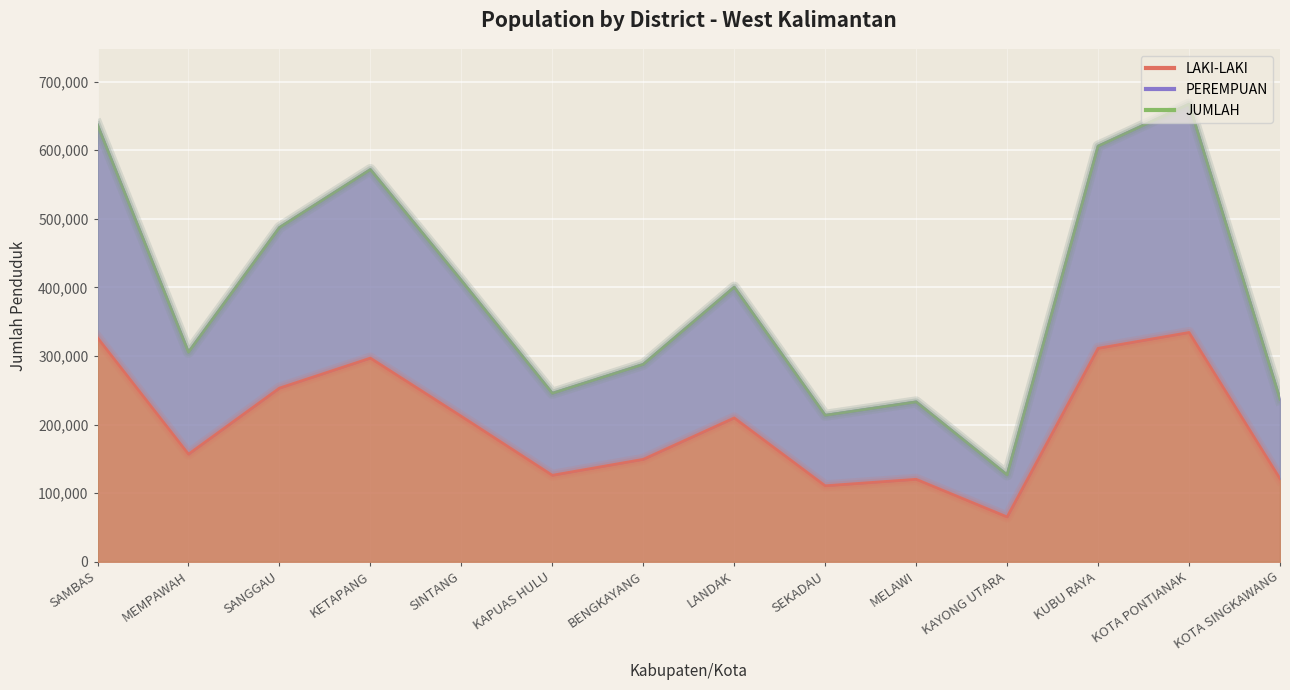

What is the sum of all LAKI-LAKI values?

2792628